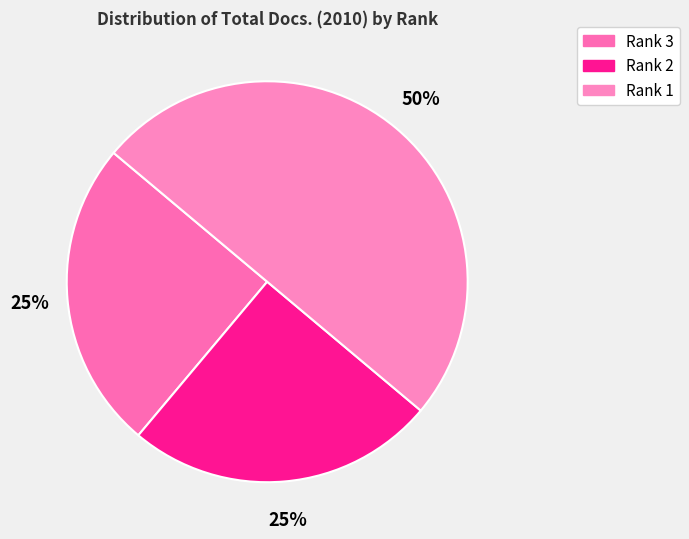

To the nearest percent, what is the difference between the largest and smallest slice percentages?

25%